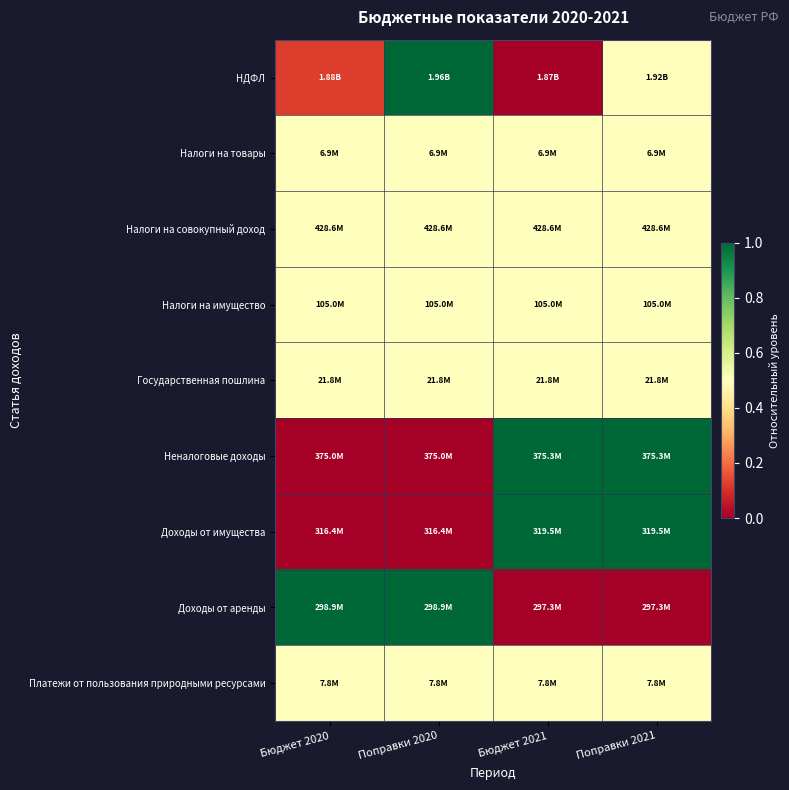

At which category is the sum across all series the highest?

Поправки 2021